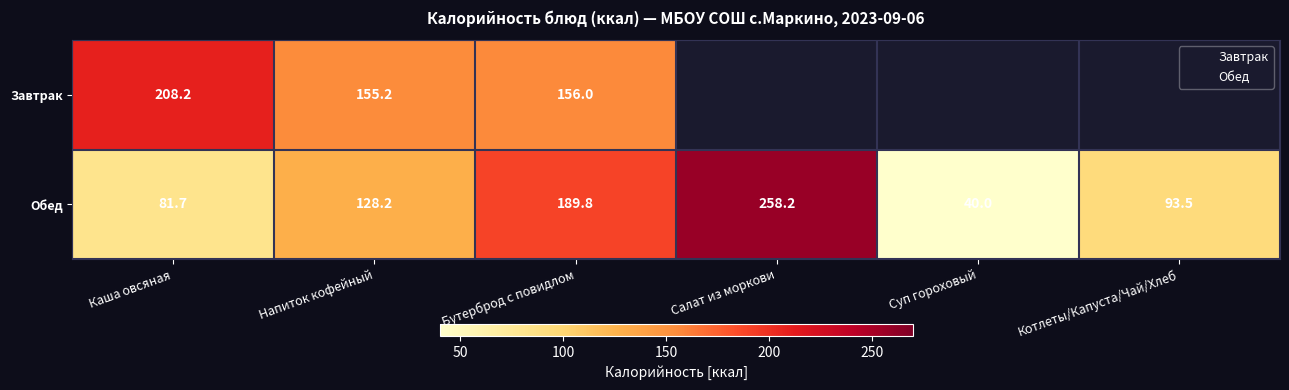

What is the sum of the Обед values at Котлеты/Капуста/Чай/Хлеб and Каша овсяная?

175.2